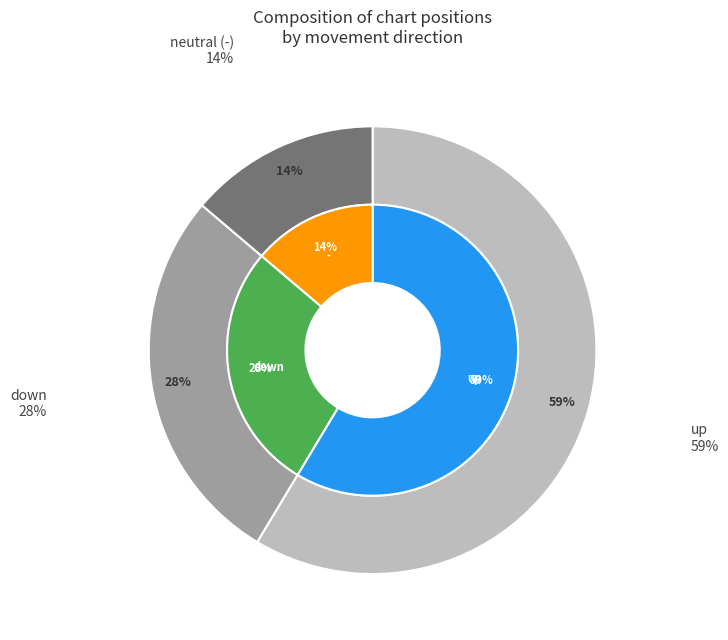

To the nearest percent, what is the combined percentage of up and down?

86%